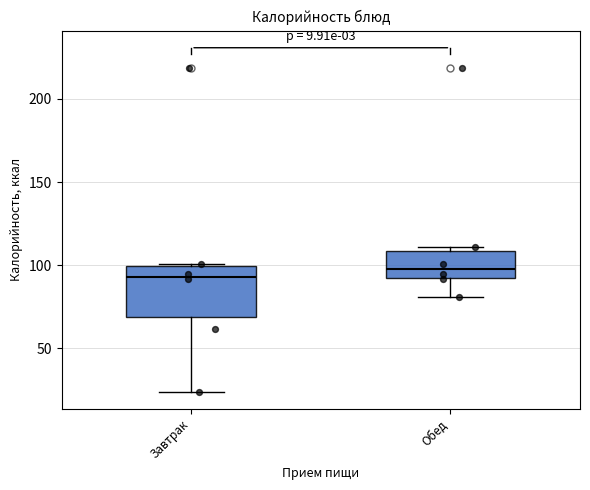

Comparing the boxes themselves (not the whiskers), which one is the tallest?

Завтрак